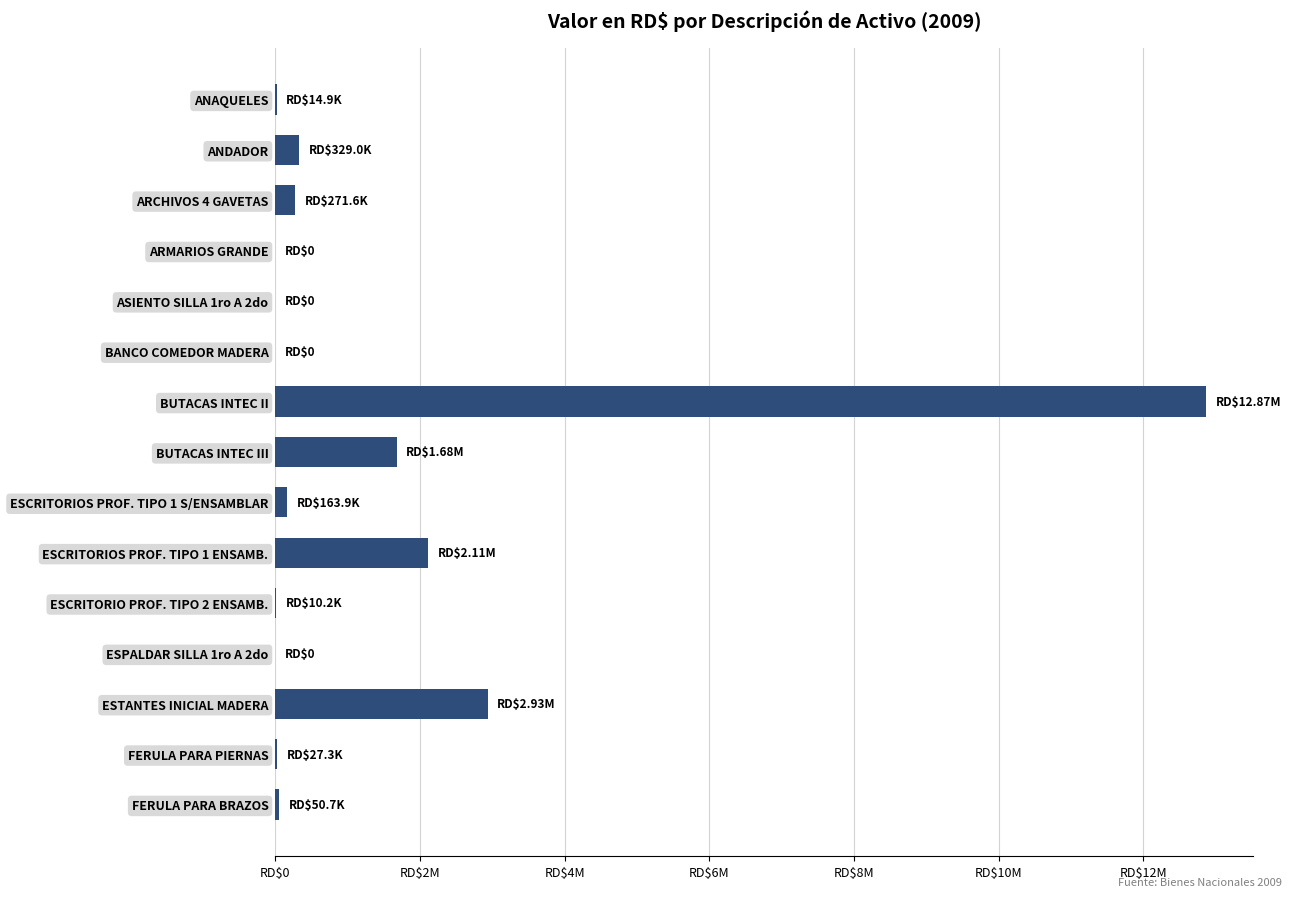

Where is the data nearest to the value 6435745?

ESTANTES INICIAL MADERA